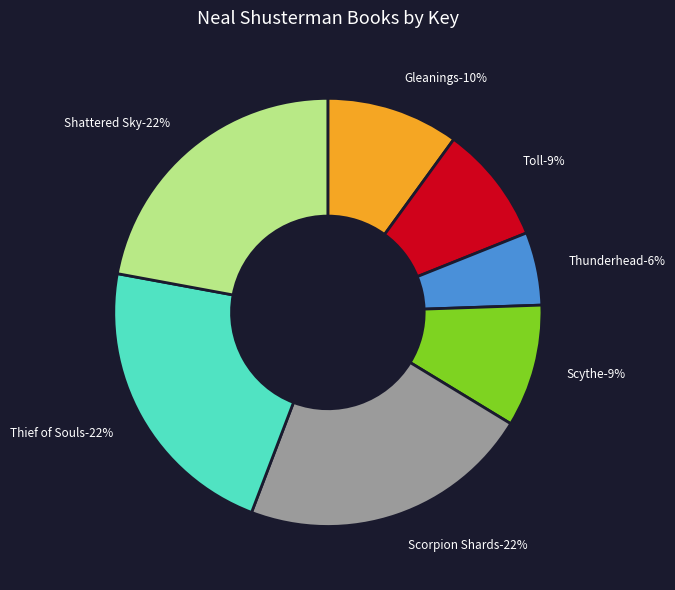

Combined, what portion of the pie is Toll and Thunderhead?

14.4%